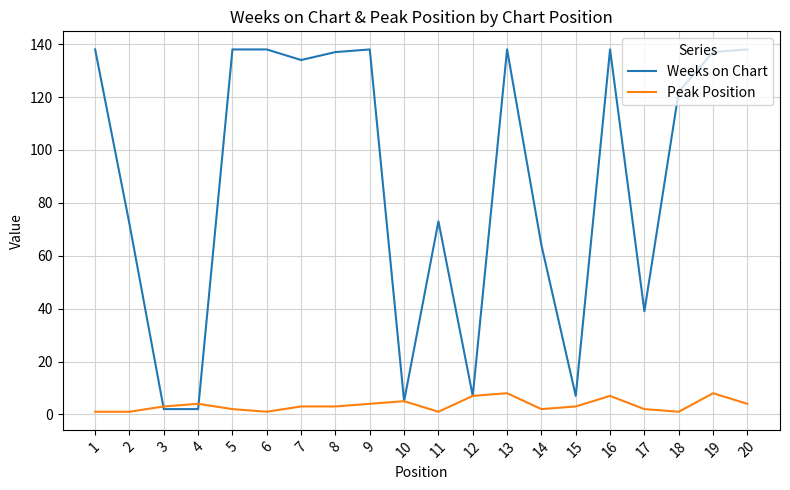

What is the greatest value displayed?

138